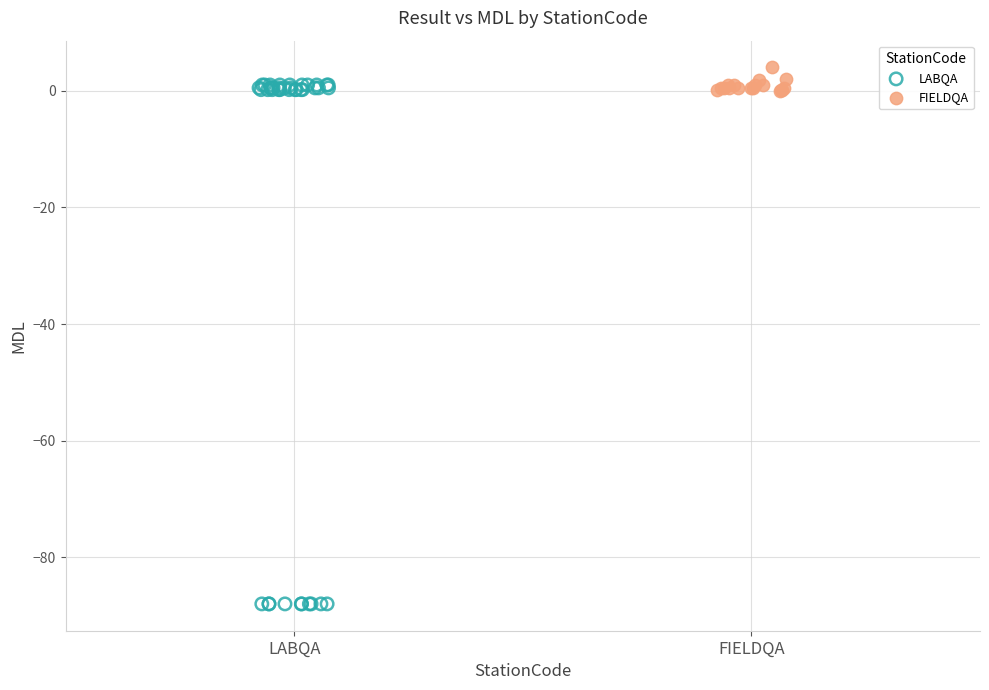

Which series has the largest Y range (max minus min)?

LABQA